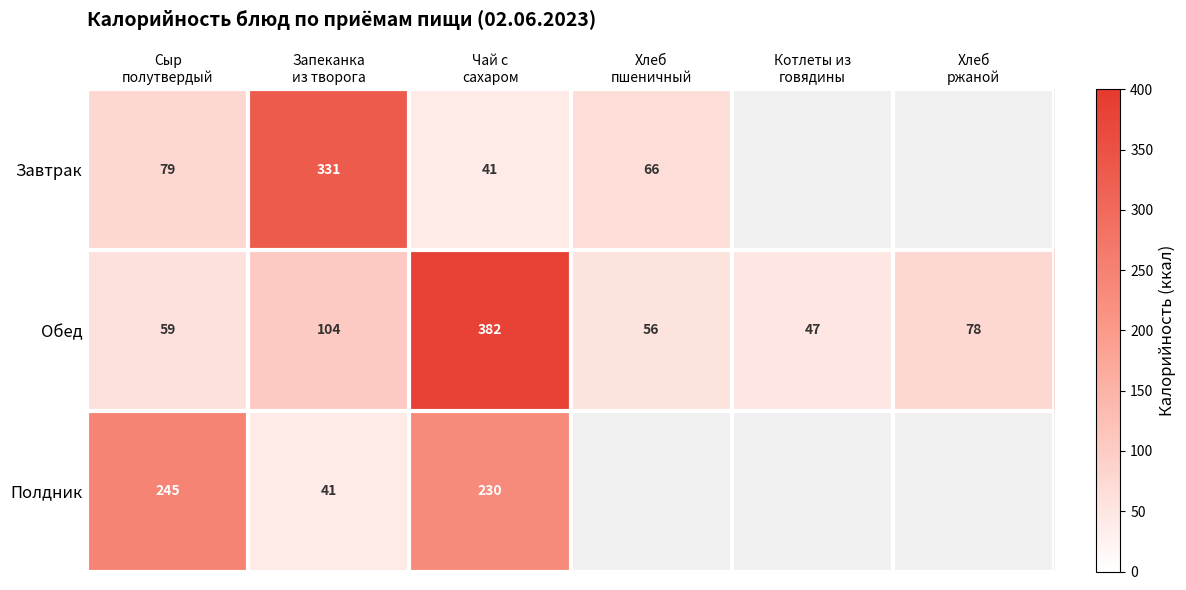

What is the lowest value of the Обед series?

47